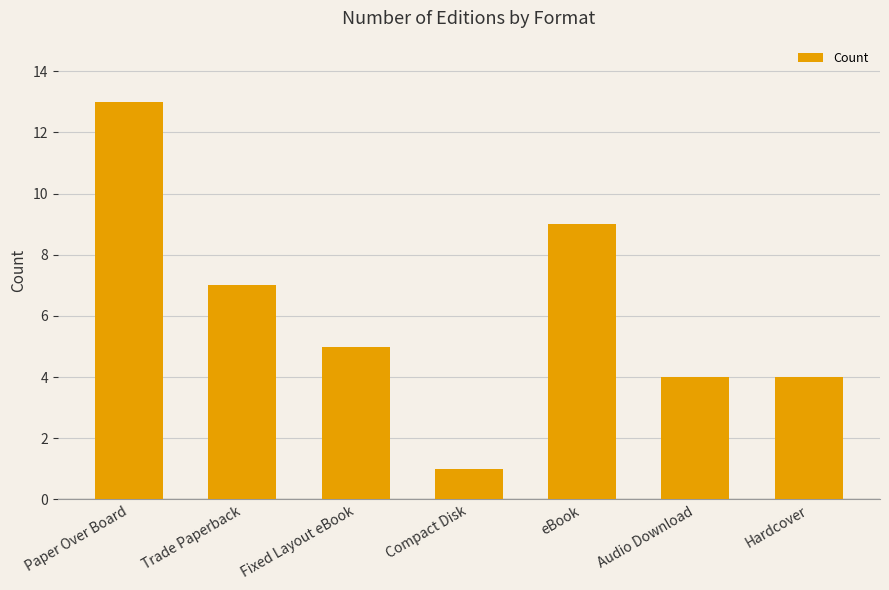

At which category does the chart reach its peak across all series?

Paper Over Board